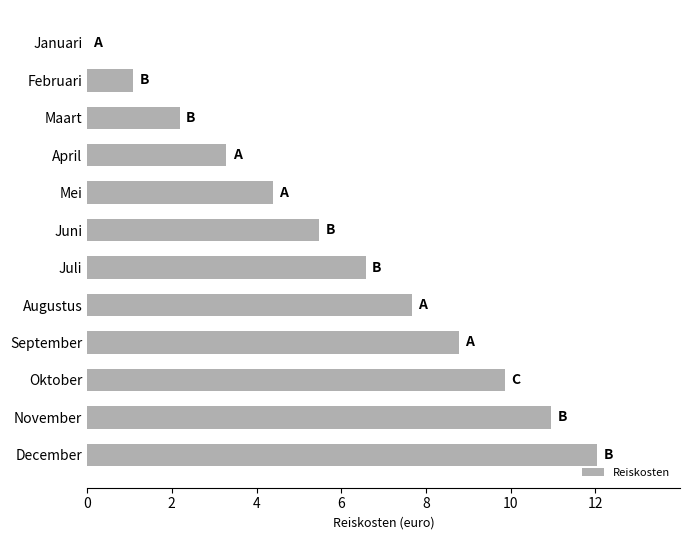

What is the change in value from Juli to December?

+5.5